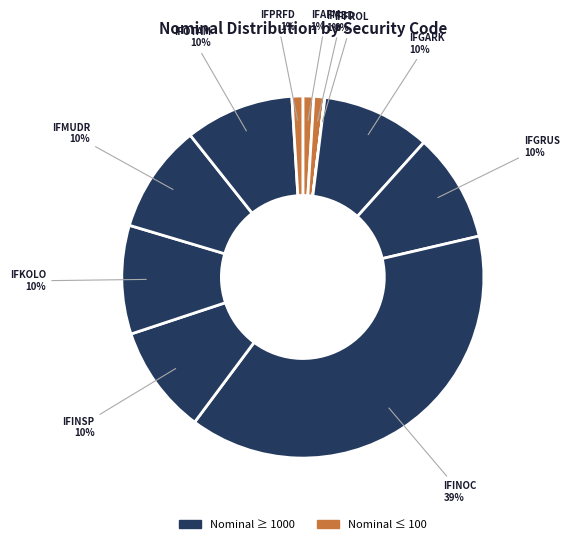

To the nearest percent, what is the average slice percentage?

9%